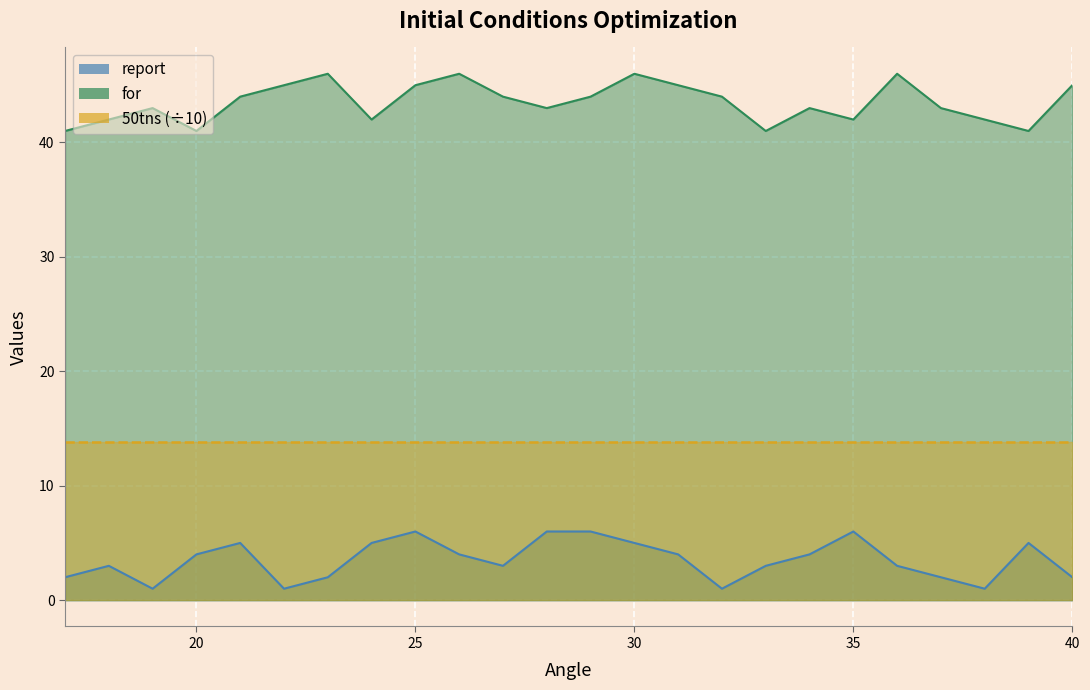

What is the sum of the report values at 20 and 18?

7